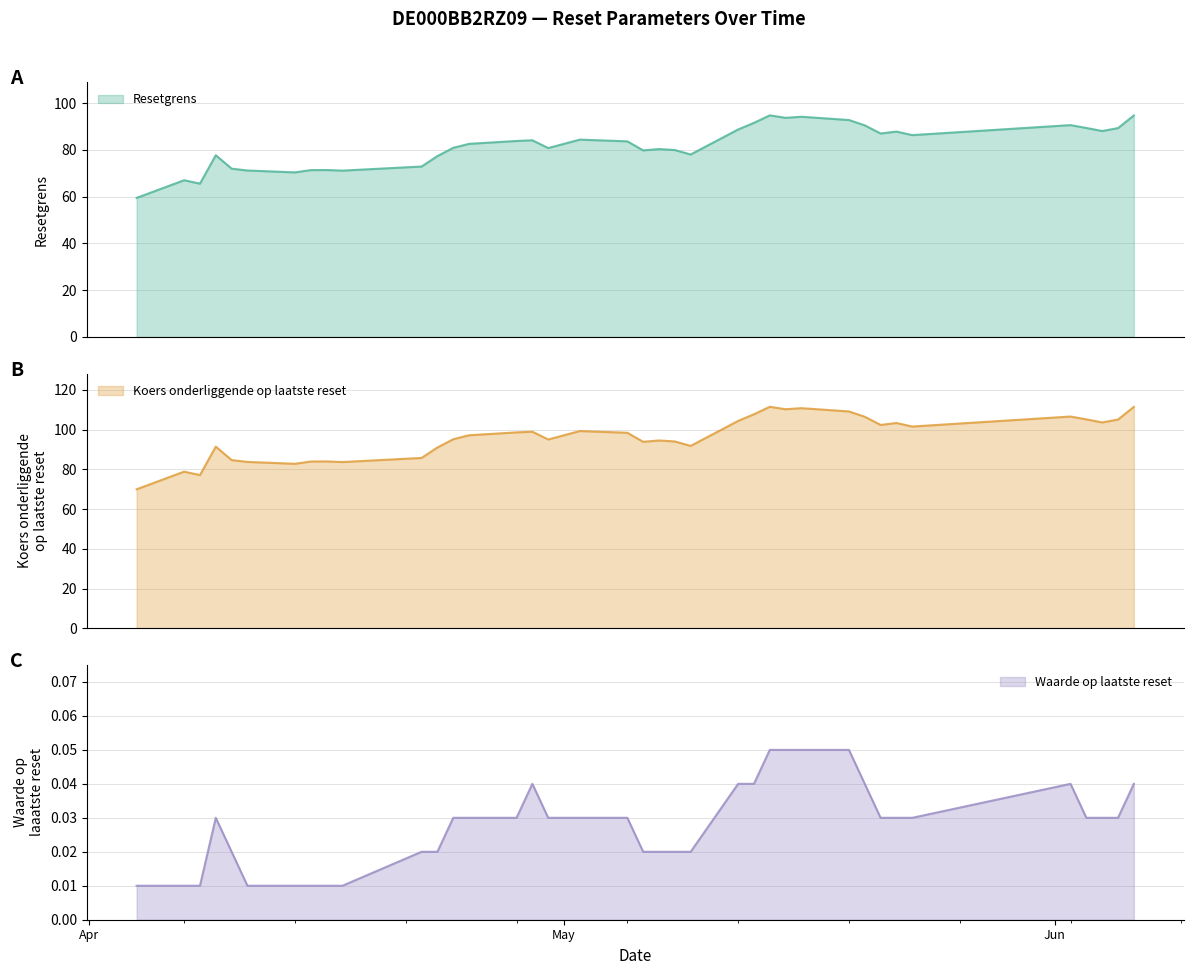

What are all the series names shown in the legend?

Resetgrens, Koers onderliggende op laatste reset, Waarde op laatste reset